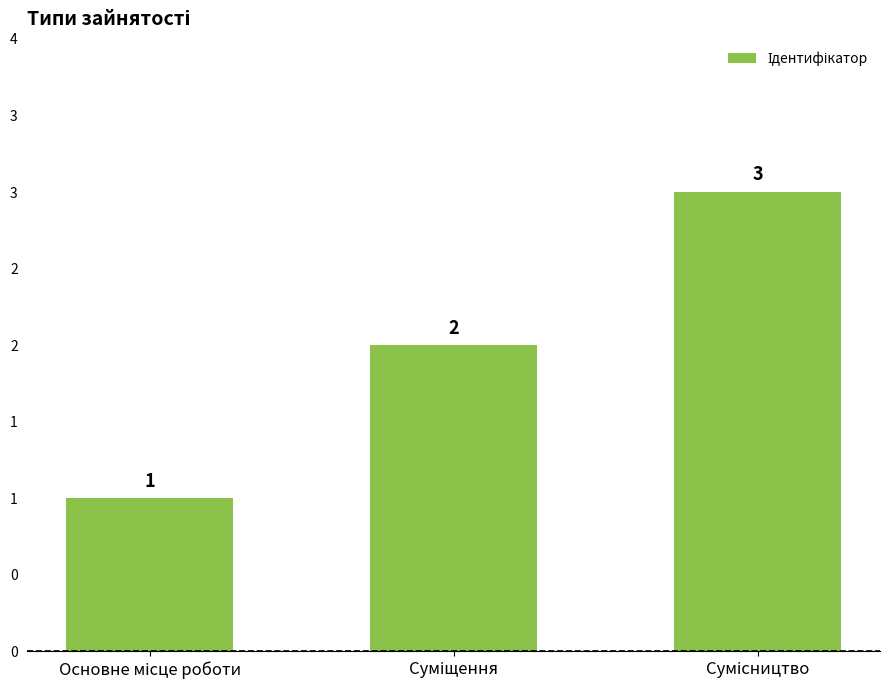

Rank the categories by value from lowest to highest.

Основне місце роботи, Суміщення, Сумісництво